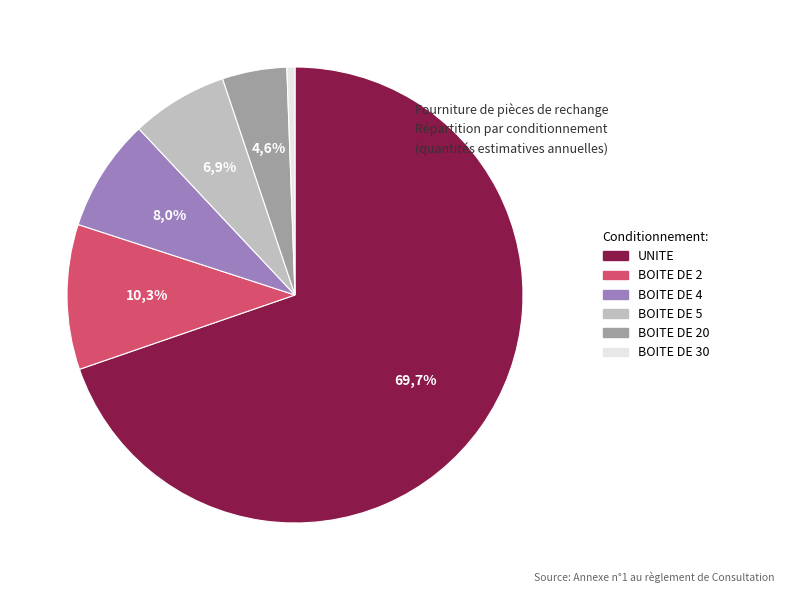

To the nearest percent, what is the difference between the largest and smallest slice percentages?

69%